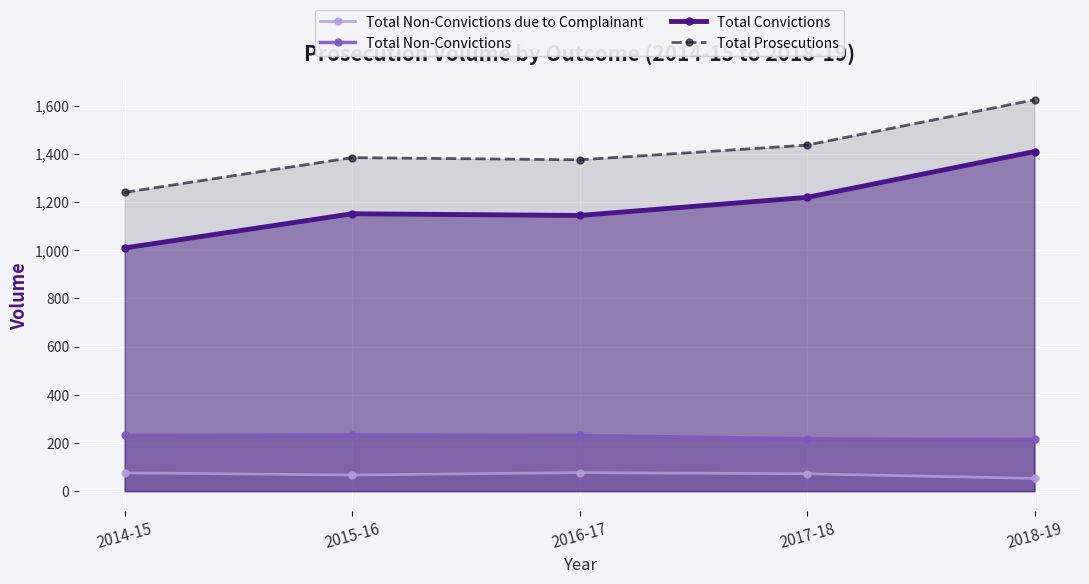

True or false: Total Convictions has a value of 780 at 2018-19.

False